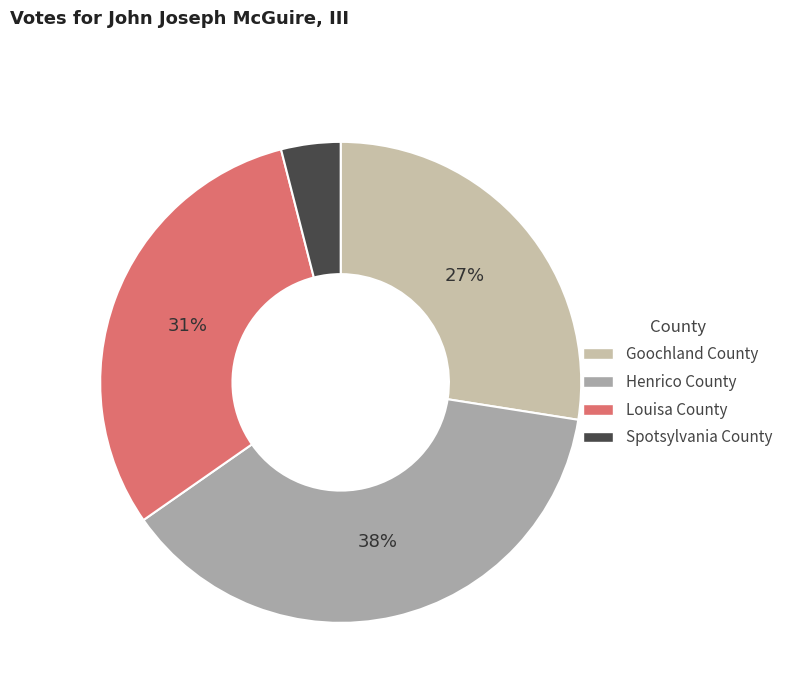

To the nearest percent, what portion does Goochland County represent?

27%